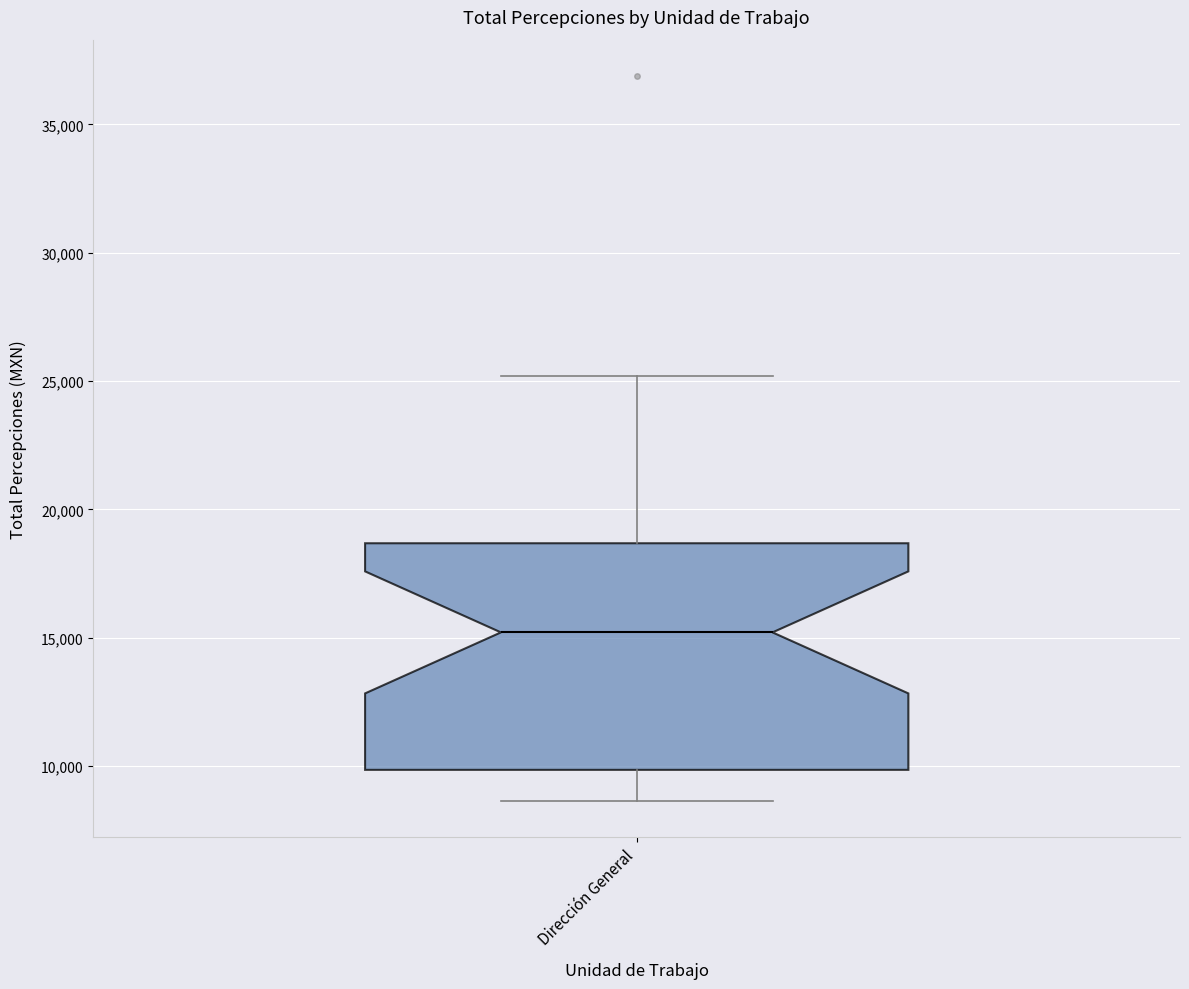

Transcribe this box plot: give where the median line is, the range the box spans, and where the two whiskers end, as read against the y-axis. The values are not printed on the chart, so give them approximately, as read against the axis.

median 15000, box 10000 to 18500, whiskers 8500 to 25000